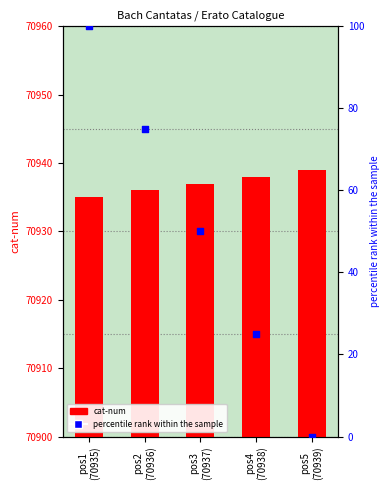

Which series contains the lowest Y value?

percentile rank within the sample